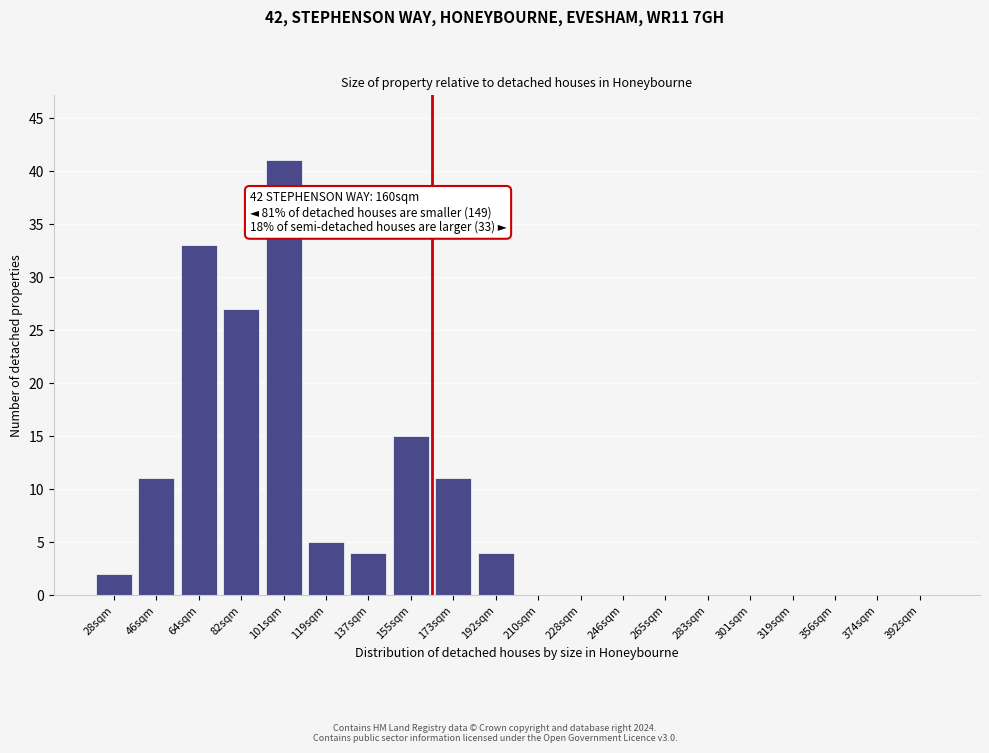

Reading left to right, transcribe all the data shown in this chart.

28sqm=2	46sqm=11	64sqm=33	82sqm=27	101sqm=41	119sqm=5	137sqm=4	155sqm=15	173sqm=11	192sqm=4	210sqm=0	228sqm=0	246sqm=0	265sqm=0	283sqm=0	301sqm=0	319sqm=0	356sqm=0	374sqm=0	392sqm=0